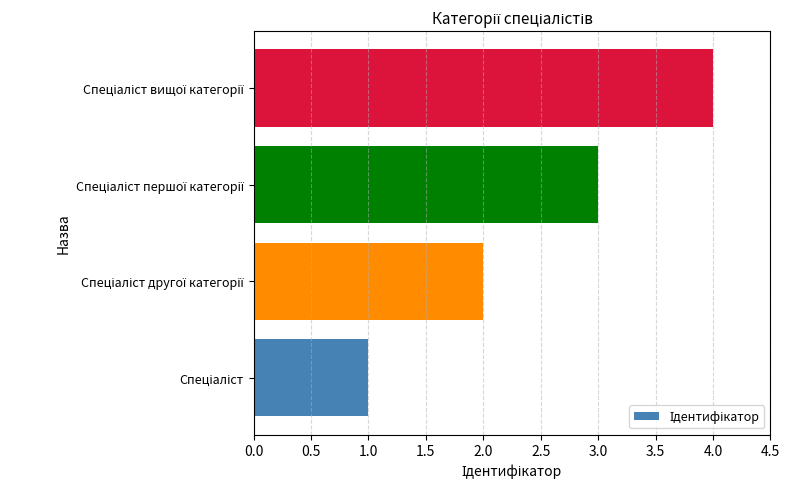

What is the difference between the maximum and minimum values?

3